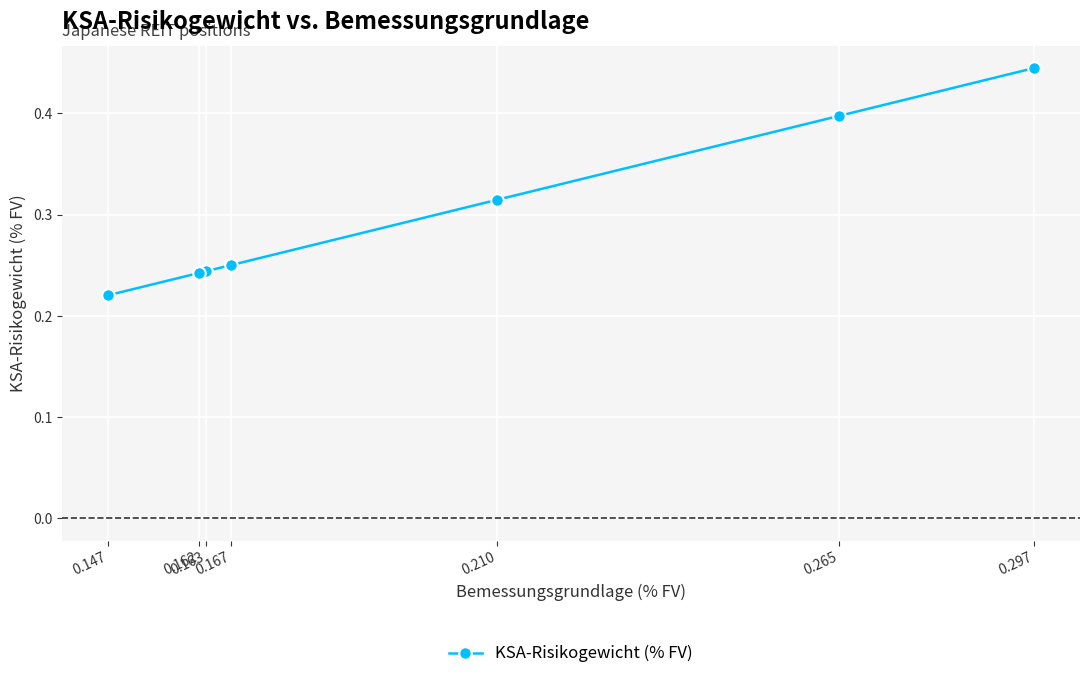

How many values are between 0 and 1?

7